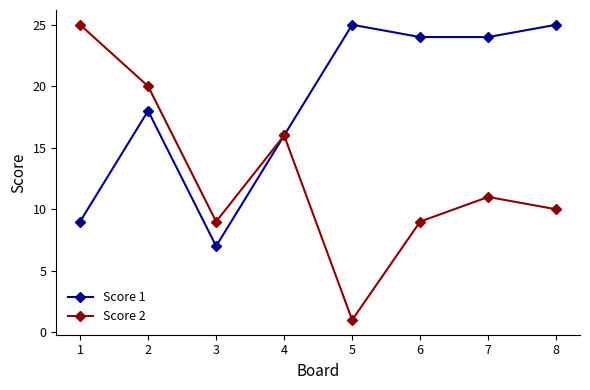

Does the chart display data point markers on the line(s)?

Yes